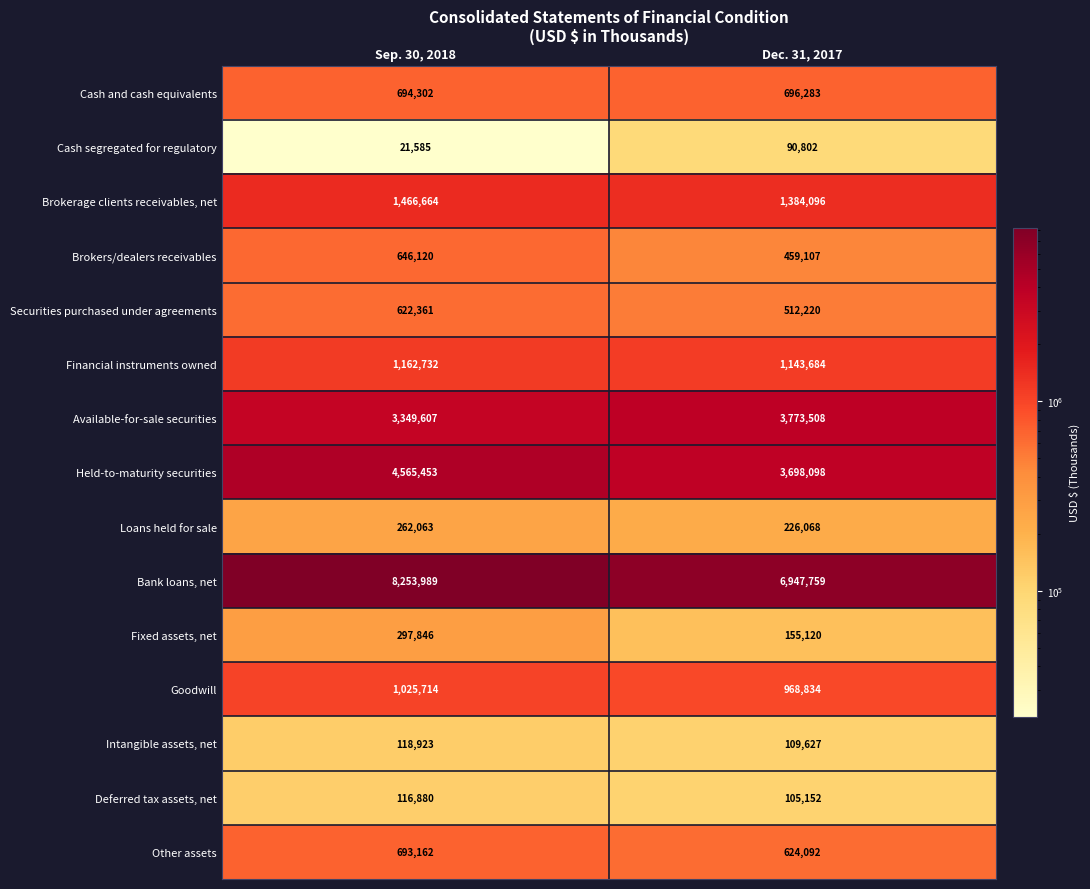

What is the approximate value of Brokers/dealers receivables at Sep. 30, 2018, to the nearest 100?

646100